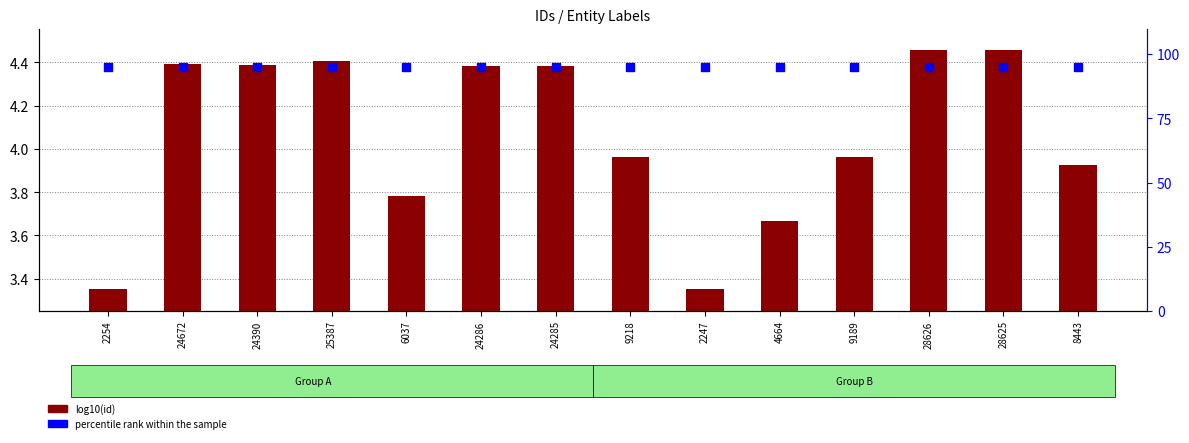

Which series has the largest total across all categories?

percentile rank within the sample